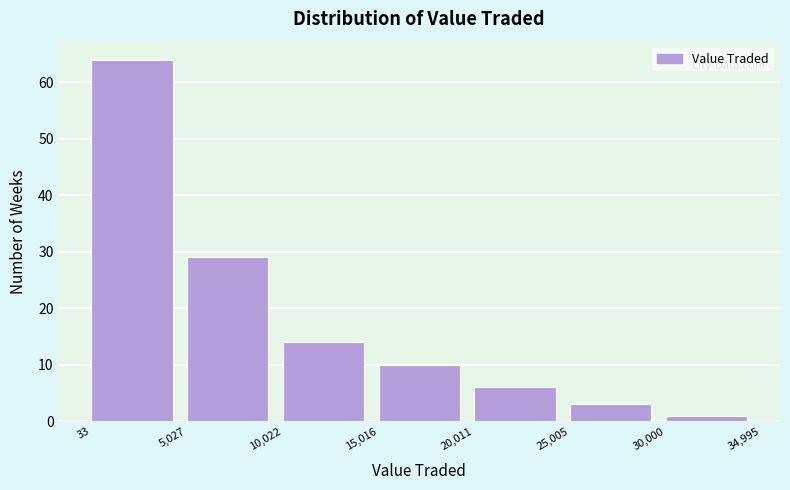

Which range on the x-axis has the tallest bar?

33 to 5,027